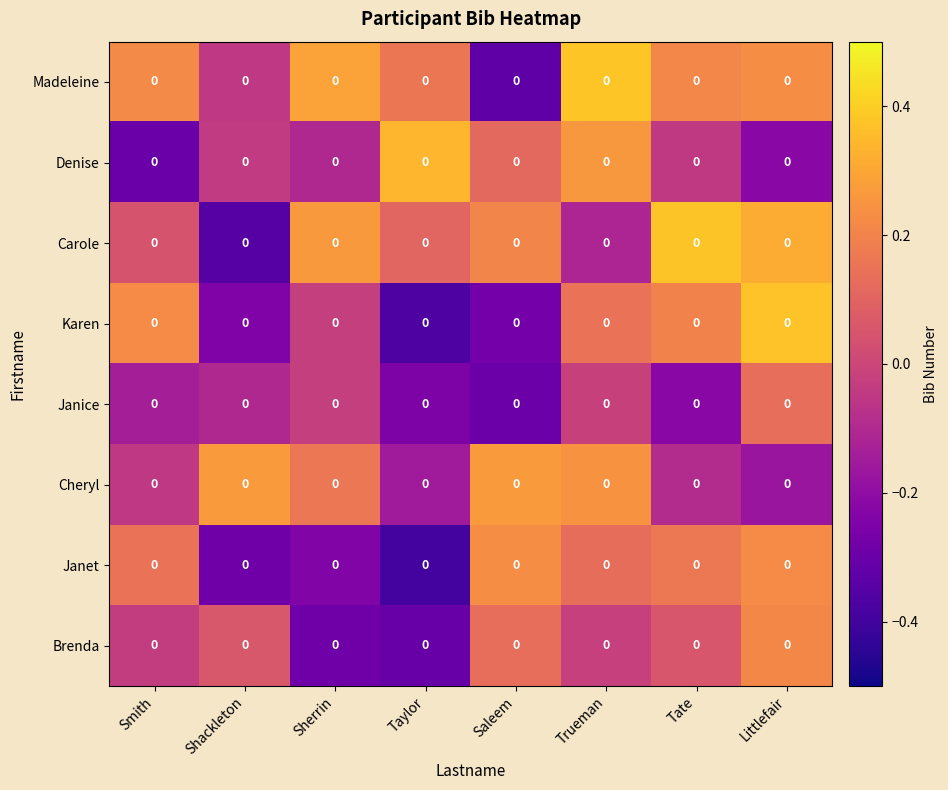

The Karen series shows -0.4 at Taylor. True or false?

True